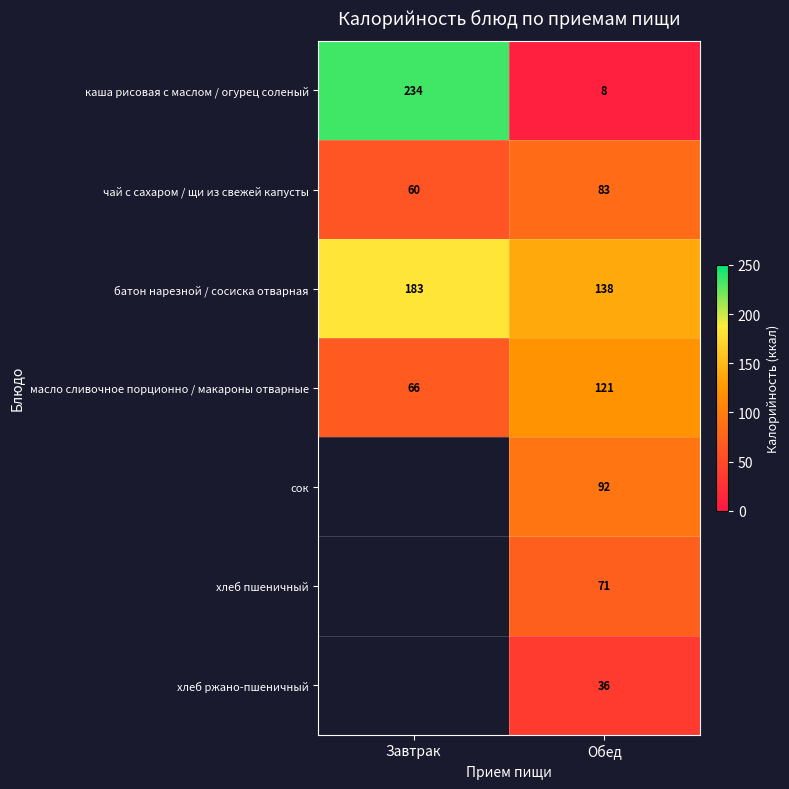

Which has a higher value, Завтрак or Обед?

Завтрак